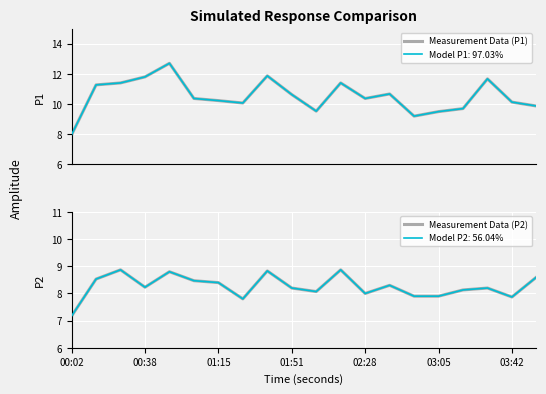

The Measurement Data (P2) series shows 8.3 at 13. True or false?

True